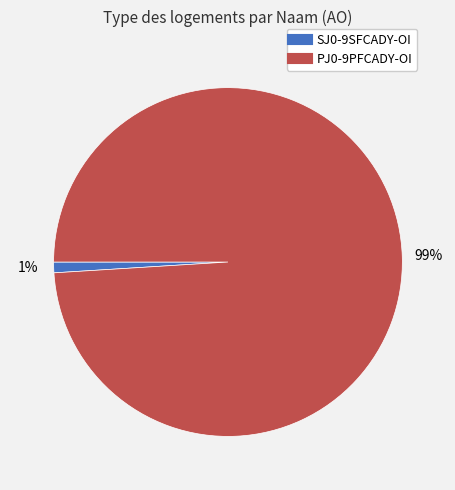

Rank the categories by value from highest to lowest.

PJ0-9PFCADY-OI, SJ0-9SFCADY-OI